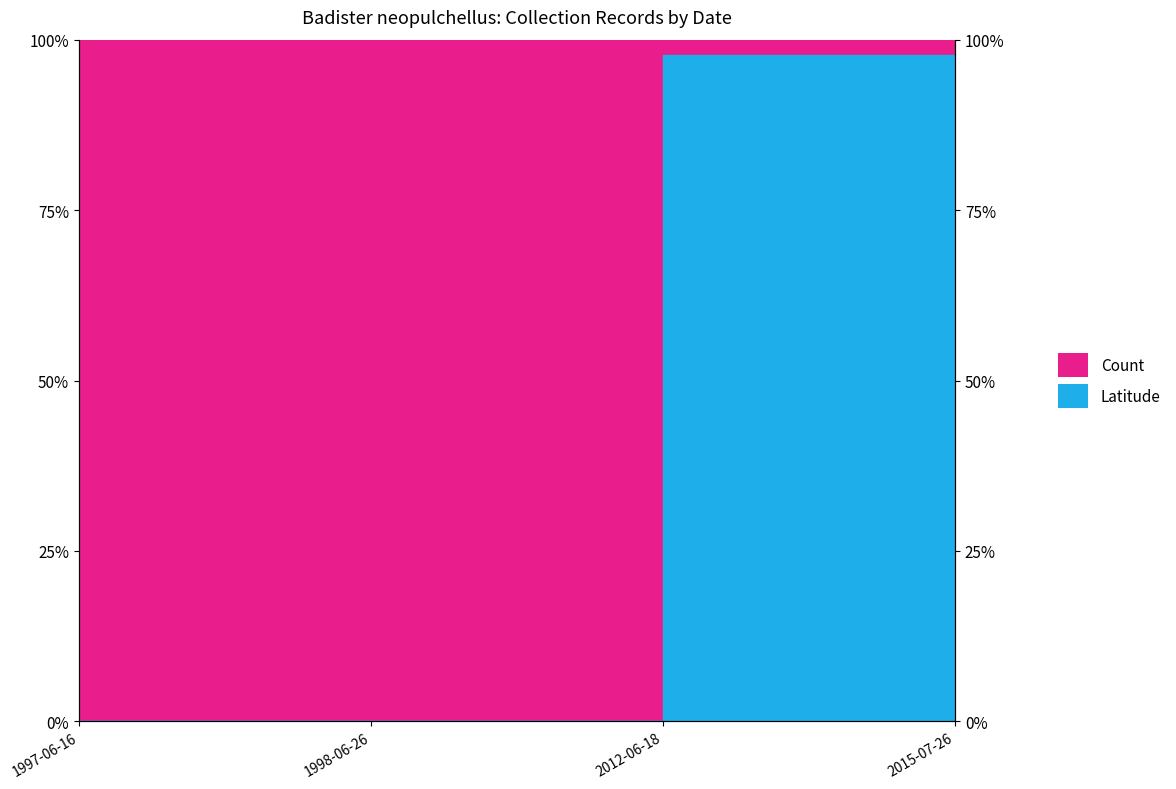

True or false: the data shows 97.7 at 2012-06-18.

True